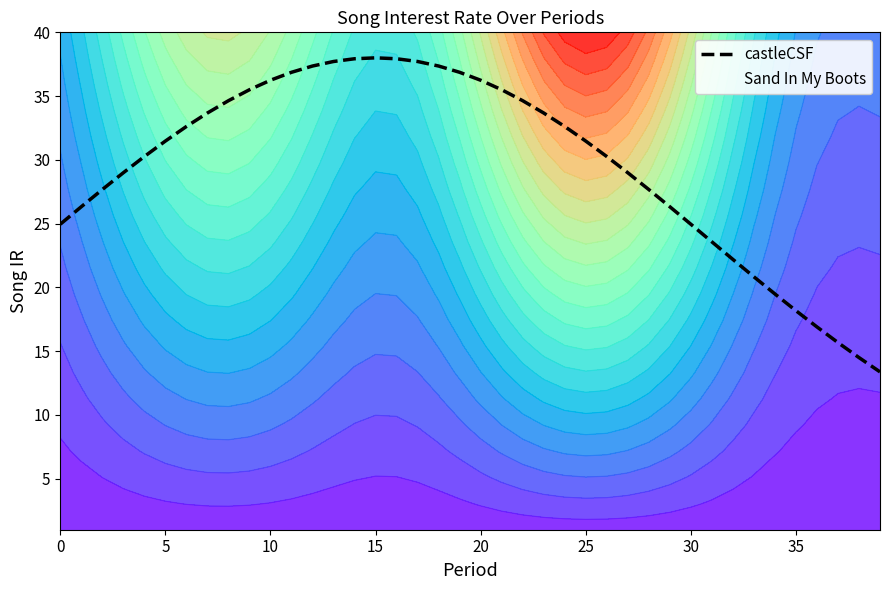

At which label does castleCSF first exceed 31?

5